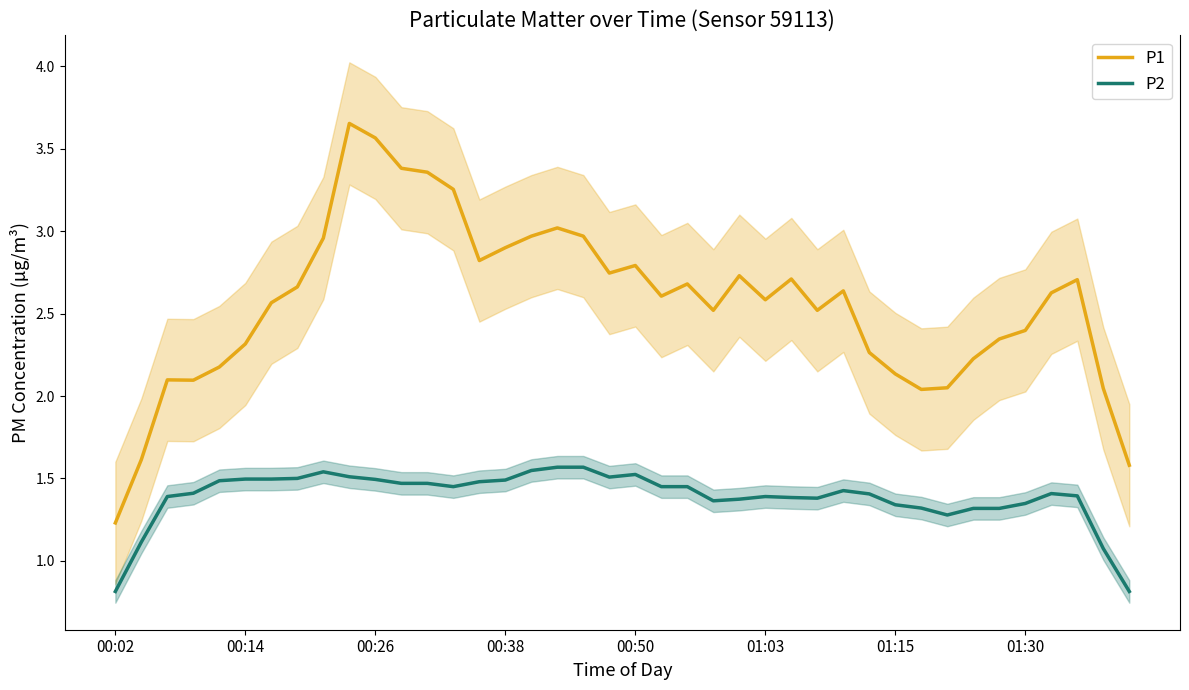

Does the chart display data point markers on the line(s)?

No